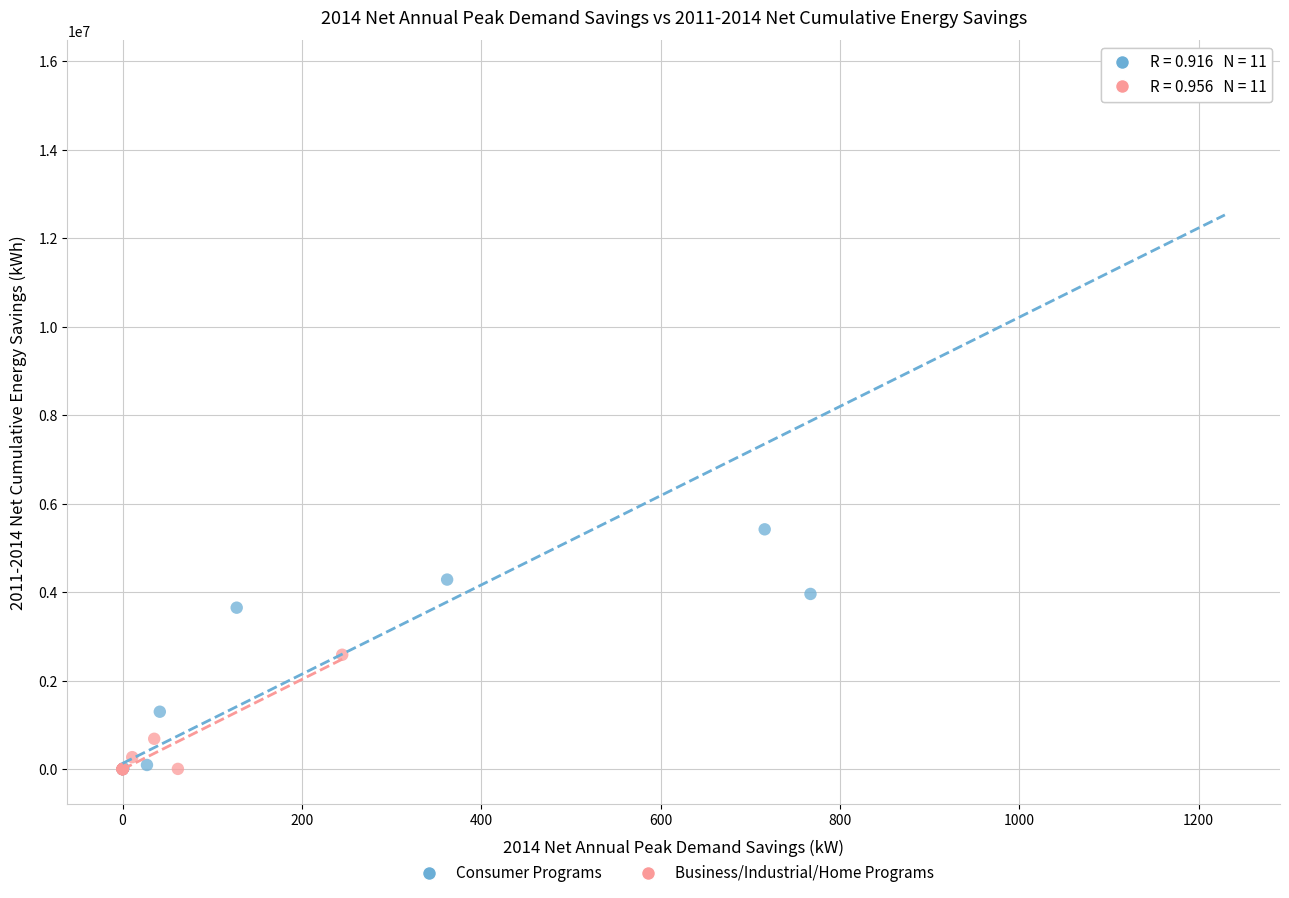

Which series reaches the maximum Y coordinate?

Consumer Programs